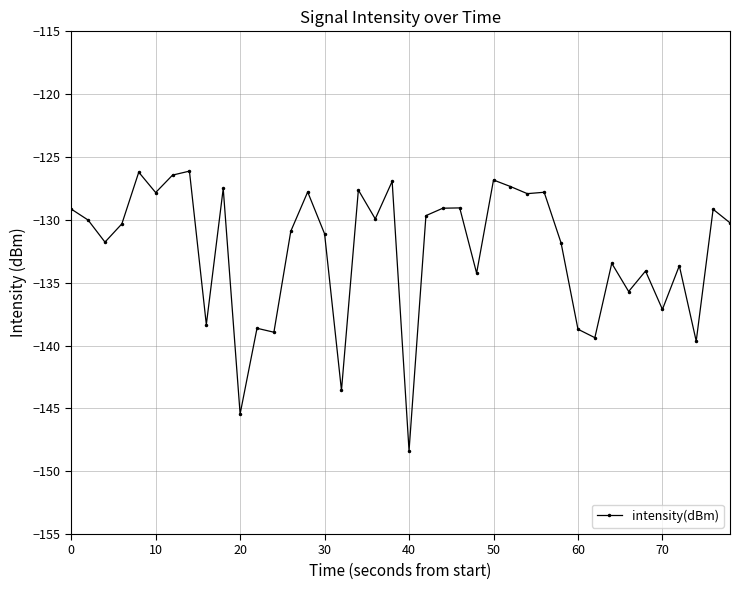

Is this an area chart (filled region under the line)?

No